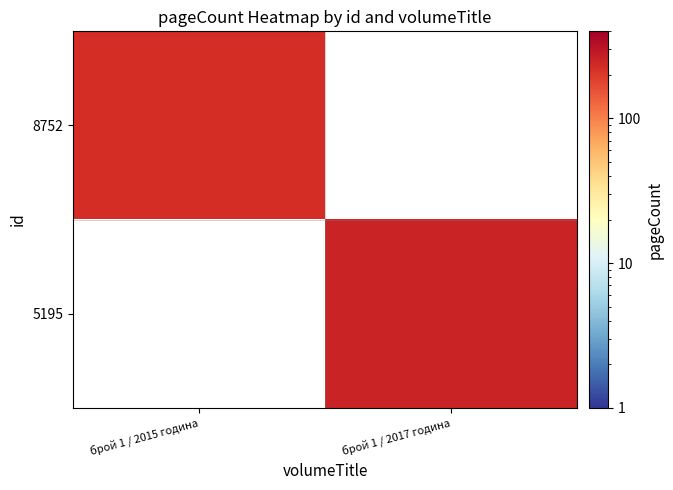

Which category has the lowest value in the 5195 series?

брой 1 / 2015 година